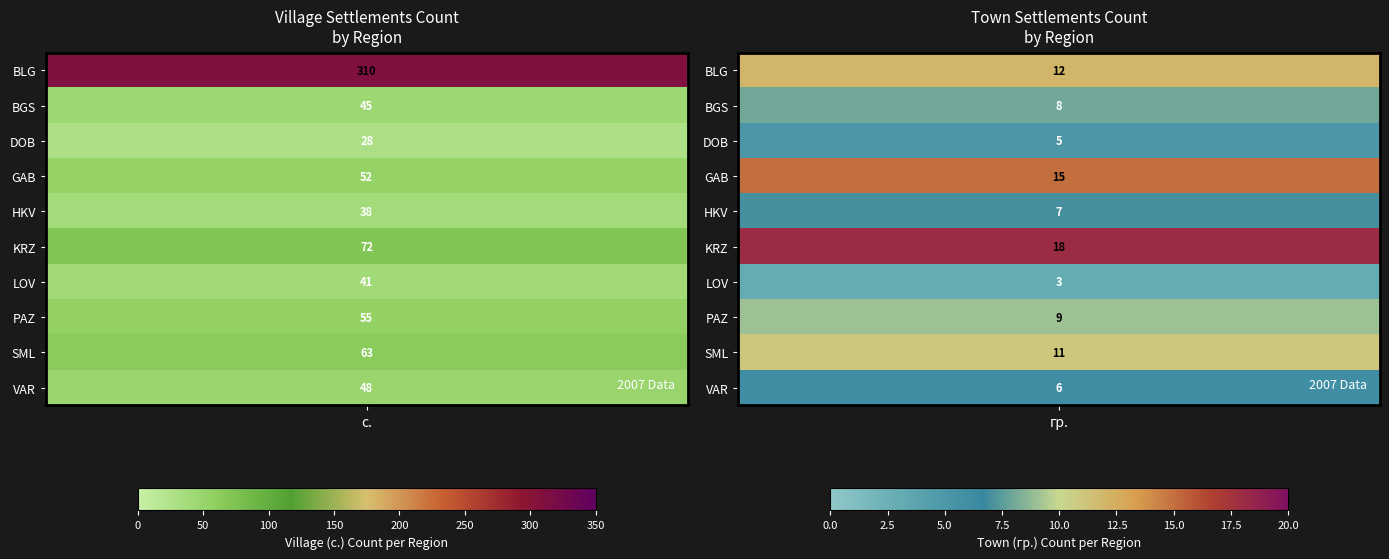

What is the sum of the с. values at 8 and 6?

104